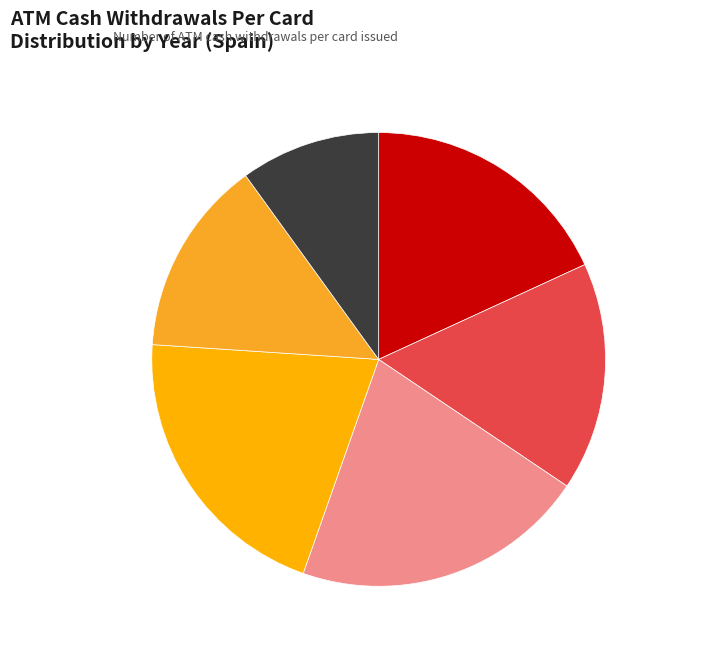

Combined, do 2002-2004 and 2019-2021 account for over 50%?

No